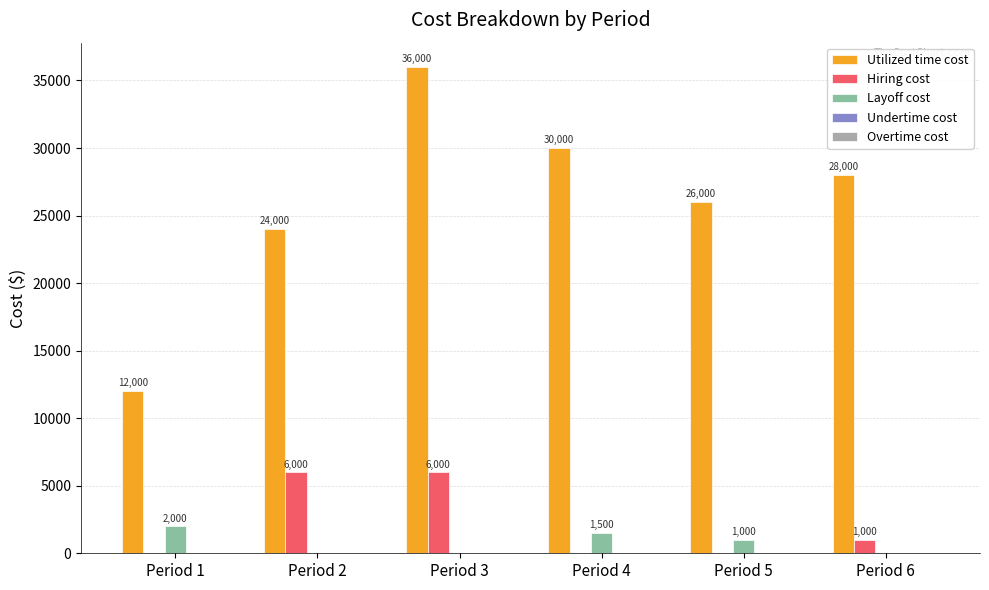

How many groups of bars are there?

6